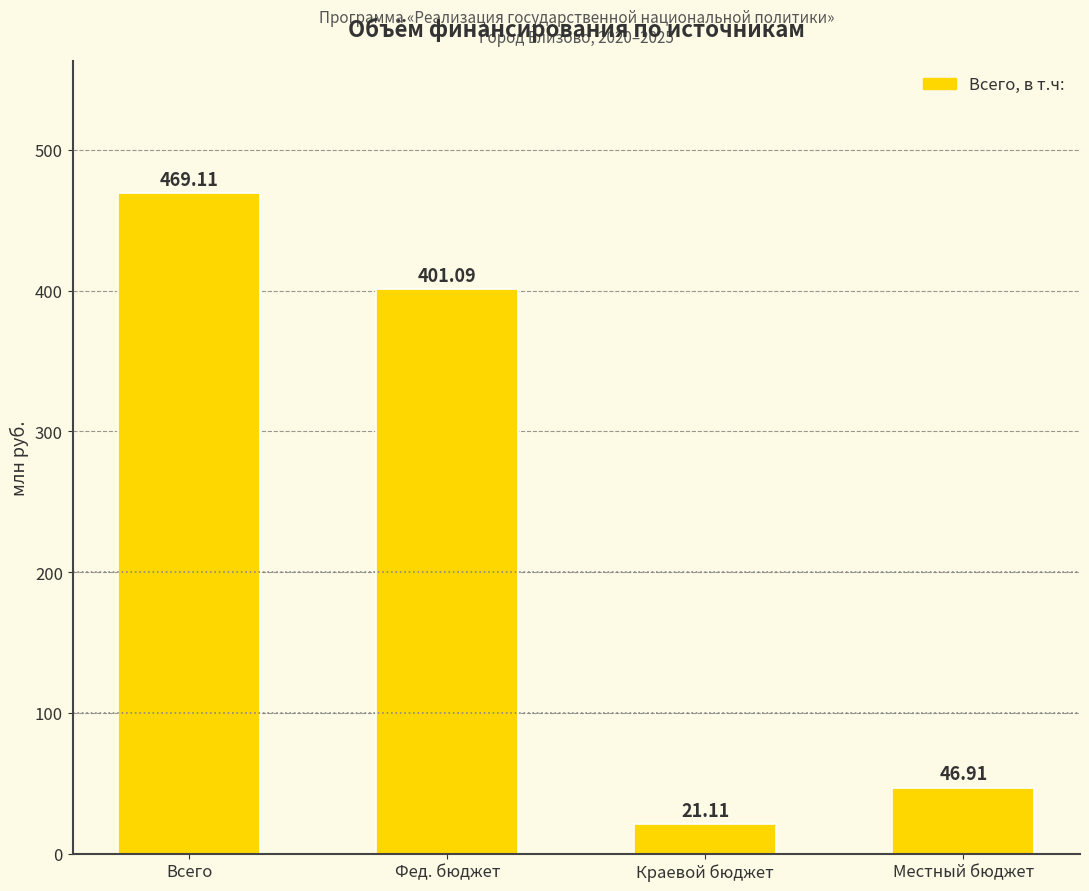

True or false: the data shows 21.1 at Краевой бюджет.

True